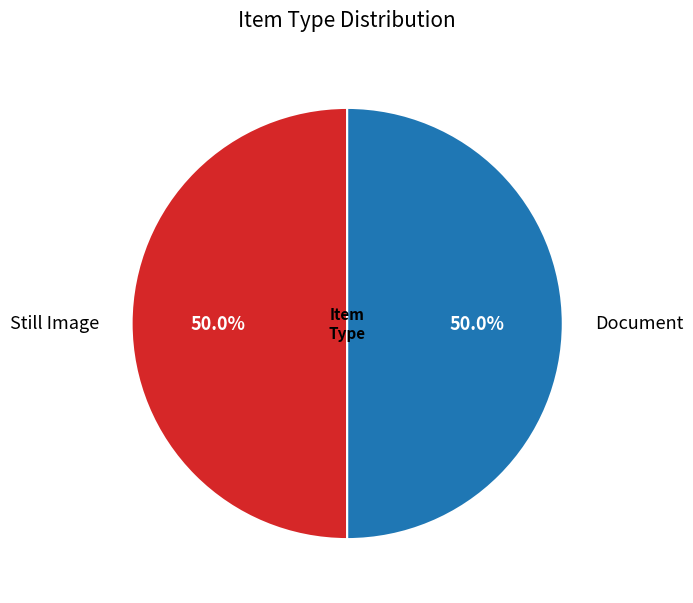

Combined, do Still Image and Document account for over 50%?

Yes